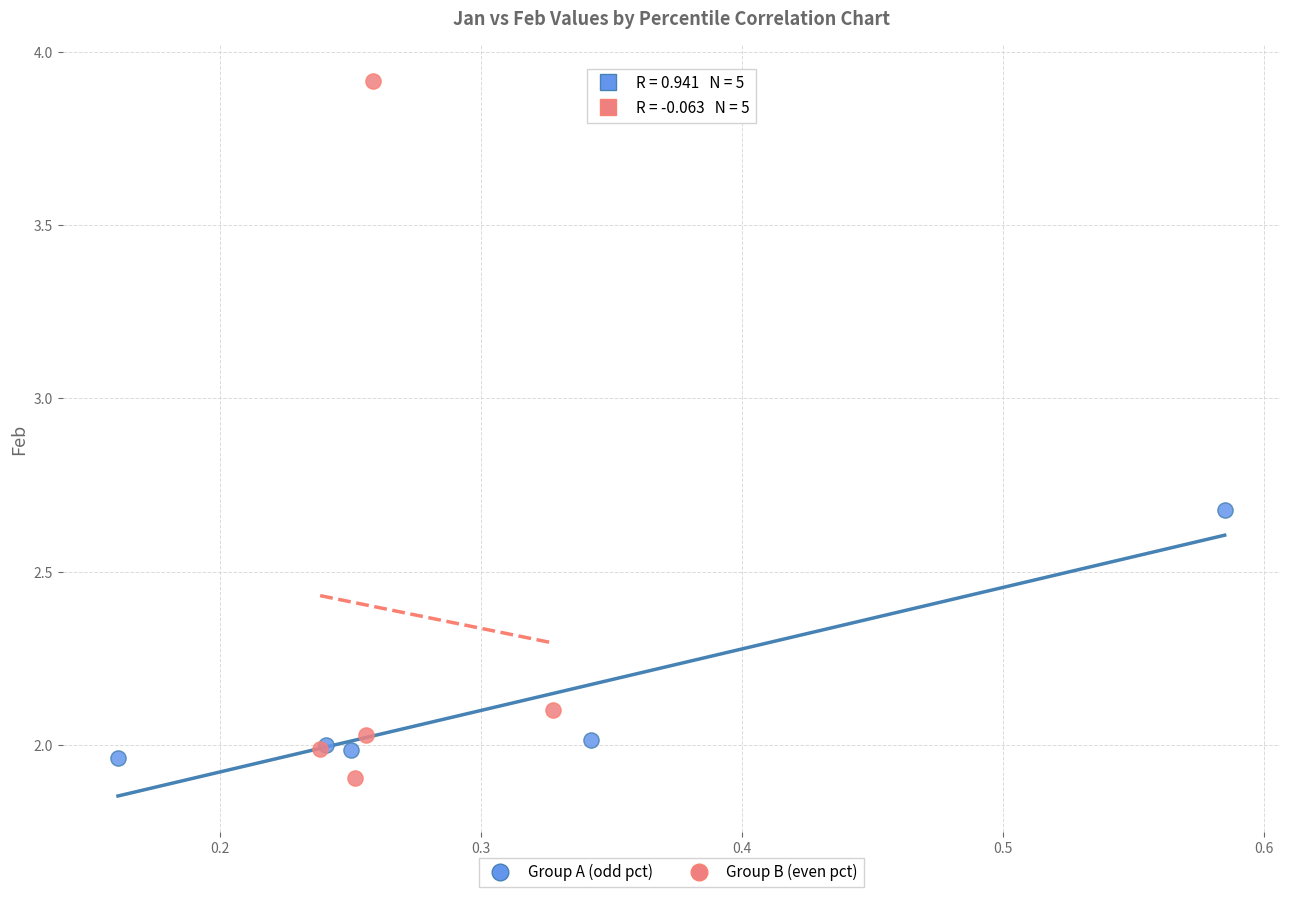

What are all the series names shown in the legend?

Group A (odd pct), Group B (even pct)